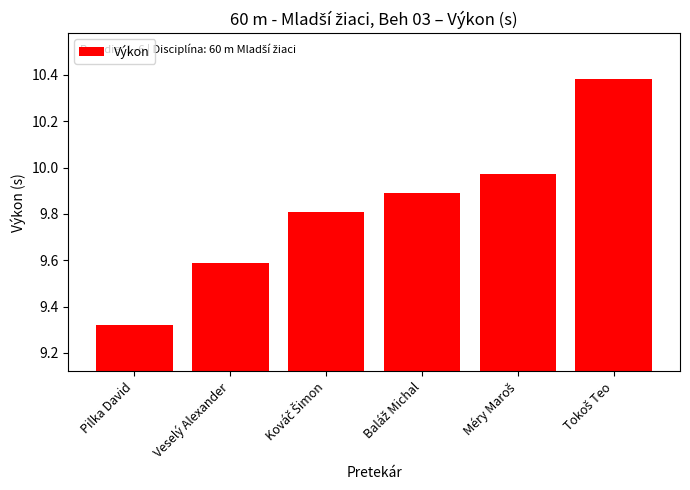

What position from the left is Pilka David?

1